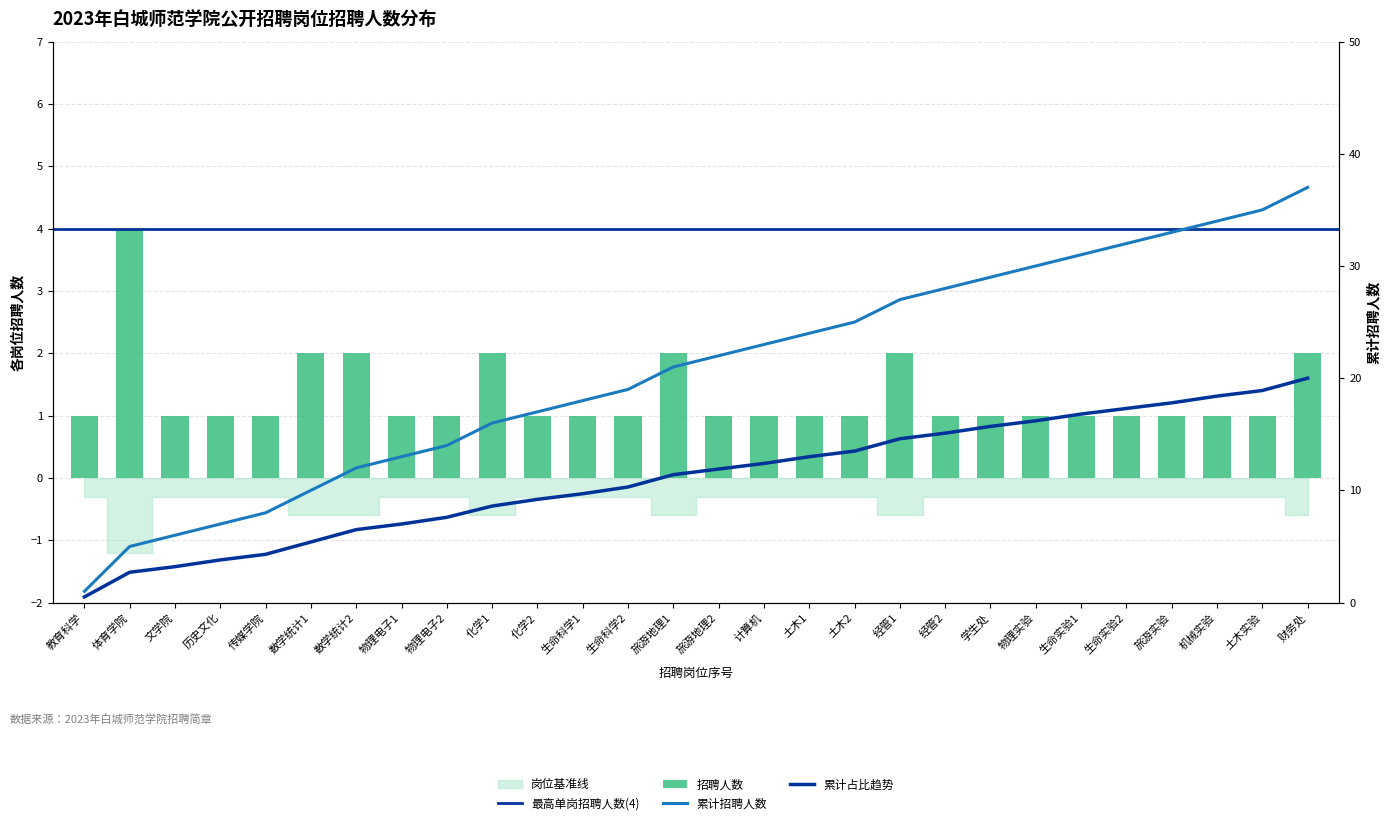

Does the chart contain stacked bars?

No